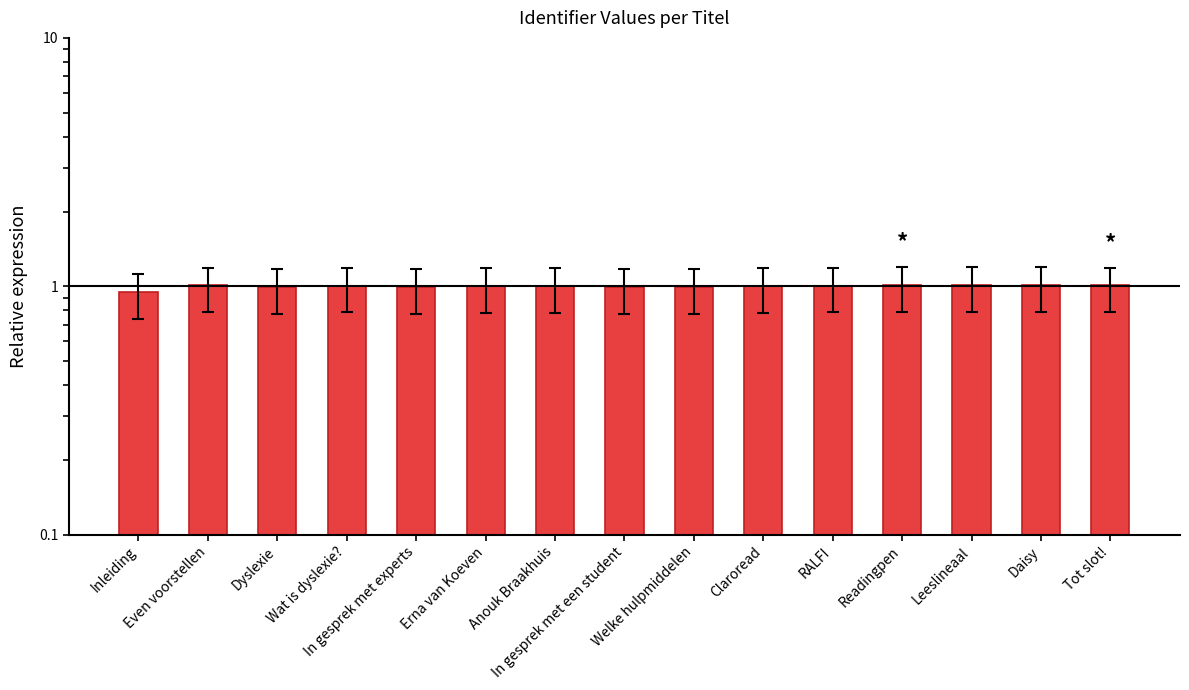

Is it true that the value at Erna van Koeven is 0.3?

False